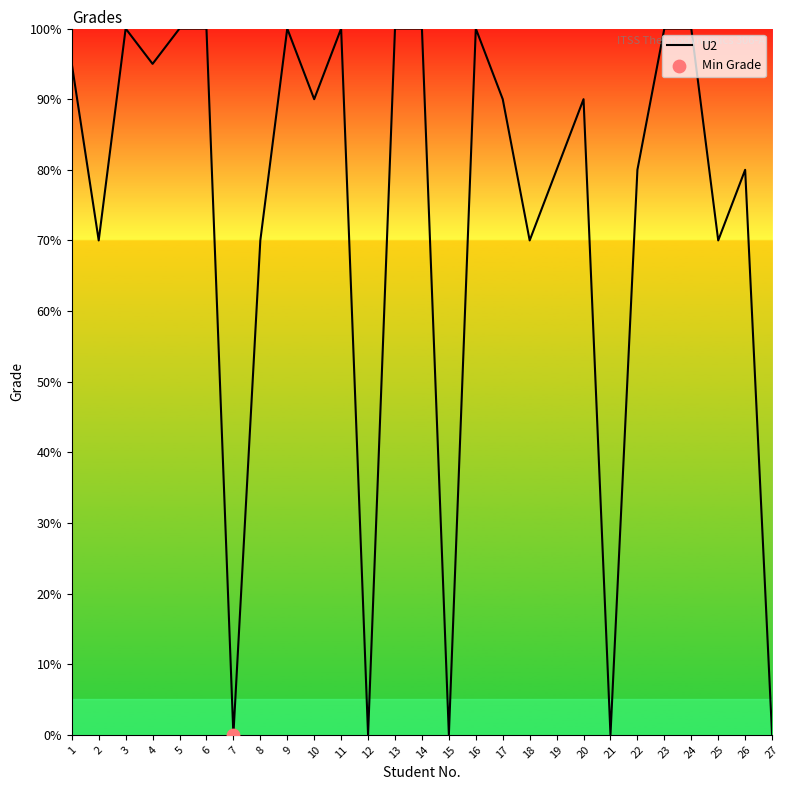

Approximately how many times larger is the value at 11 compared to 24?

1.0